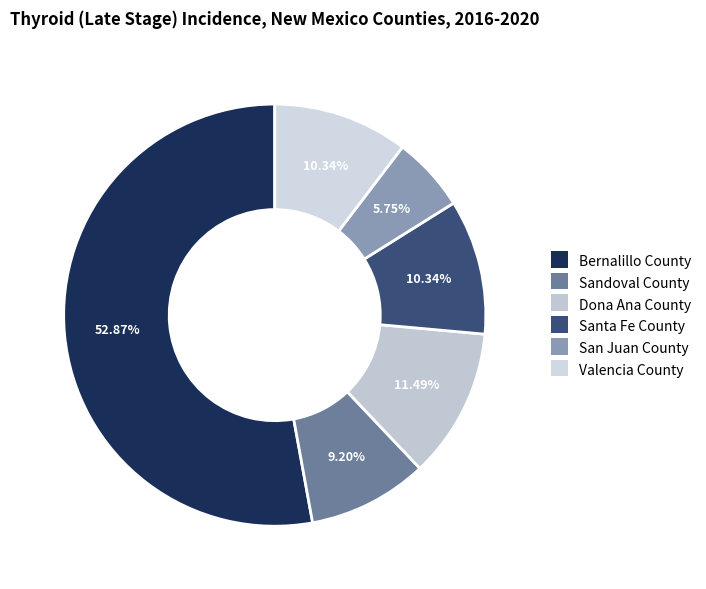

Rank the categories by value from highest to lowest.

Bernalillo County, Dona Ana County, Santa Fe County, Valencia County, Sandoval County, San Juan County